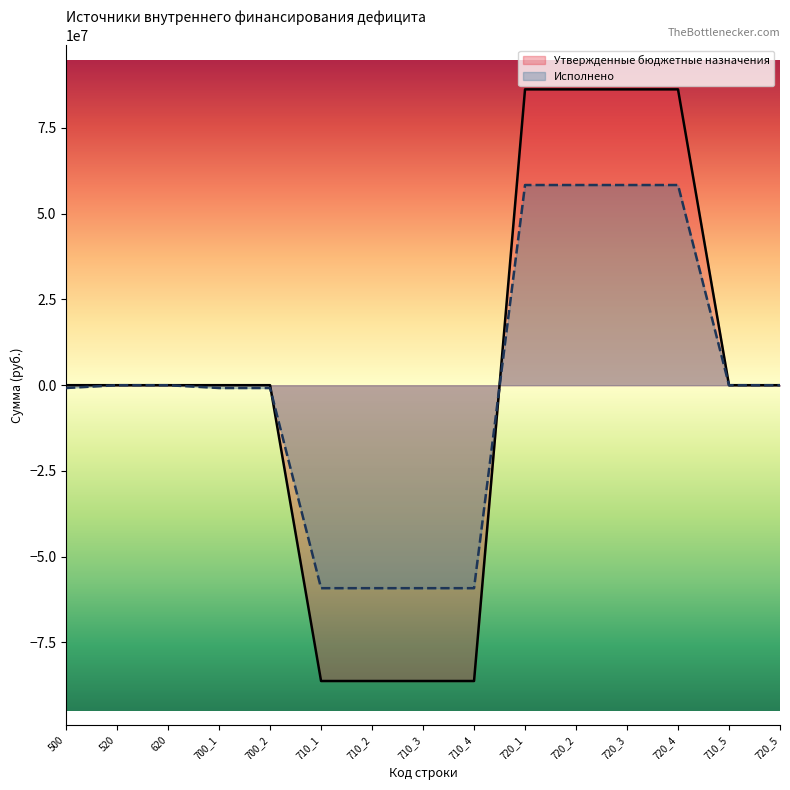

Which label corresponds to the largest value in the chart?

720_1